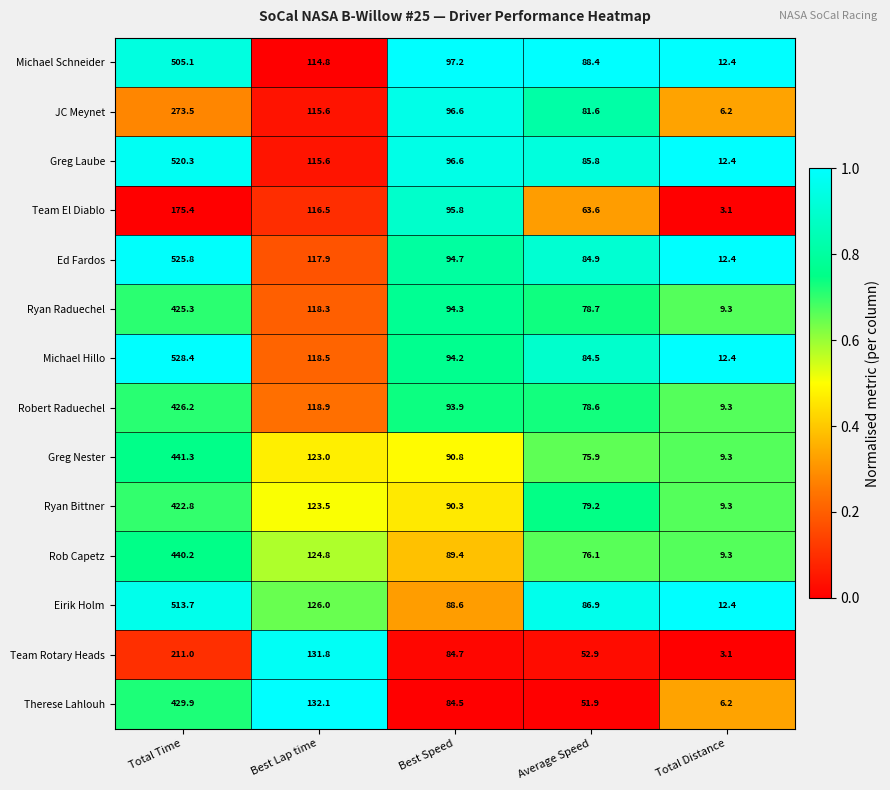

At which category does the chart reach its minimum across all series?

Total Distance